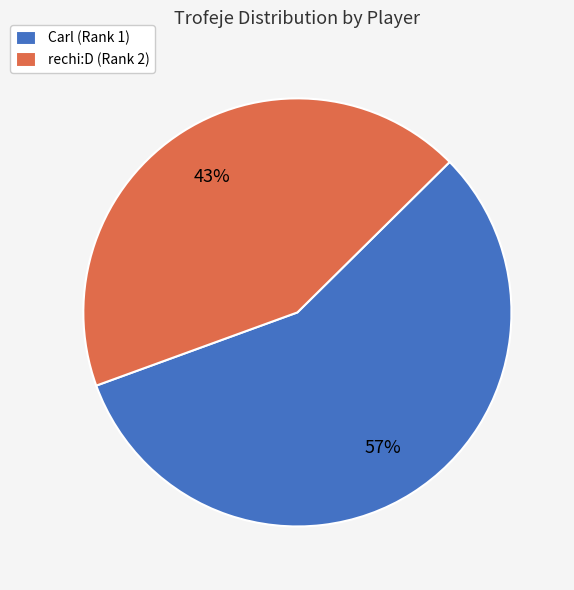

Is it true that rechi:D (Rank 2) is 43% of the pie?

True